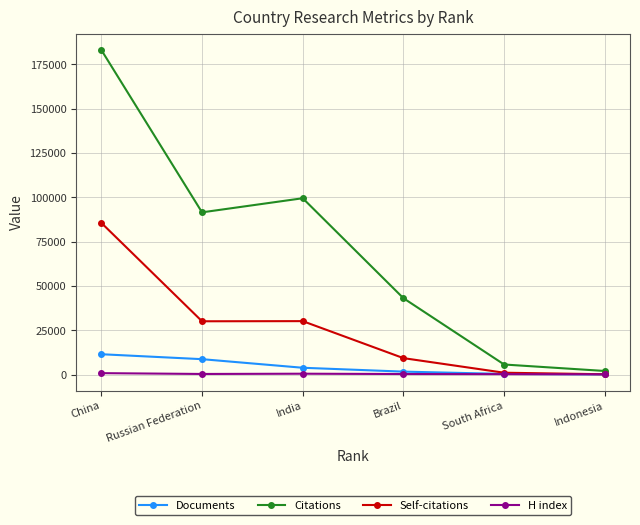

In Self-citations, how many points are higher than both neighbors (excluding endpoints)?

1